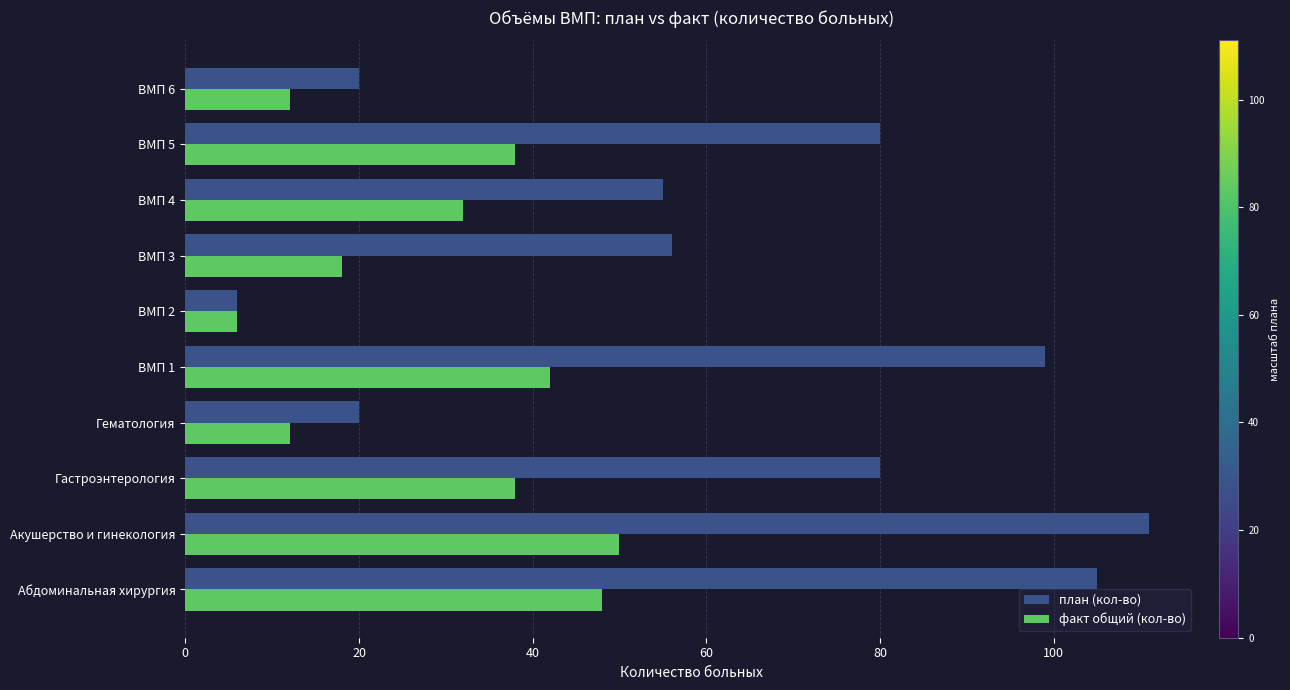

What is the highest value of the факт общий (кол-во) series?

50